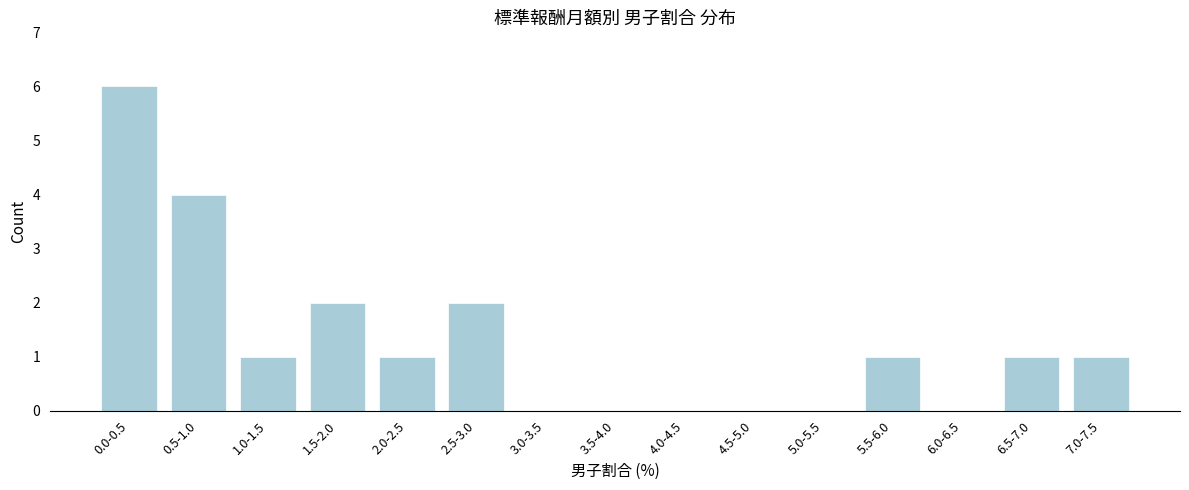

Reading left to right, list all the values displayed in this chart.

0.0-0.5=6	0.5-1.0=4	1.0-1.5=1	1.5-2.0=2	2.0-2.5=1	2.5-3.0=2	3.0-3.5=0	3.5-4.0=0	4.0-4.5=0	4.5-5.0=0	5.0-5.5=0	5.5-6.0=1	6.0-6.5=0	6.5-7.0=1	7.0-7.5=1